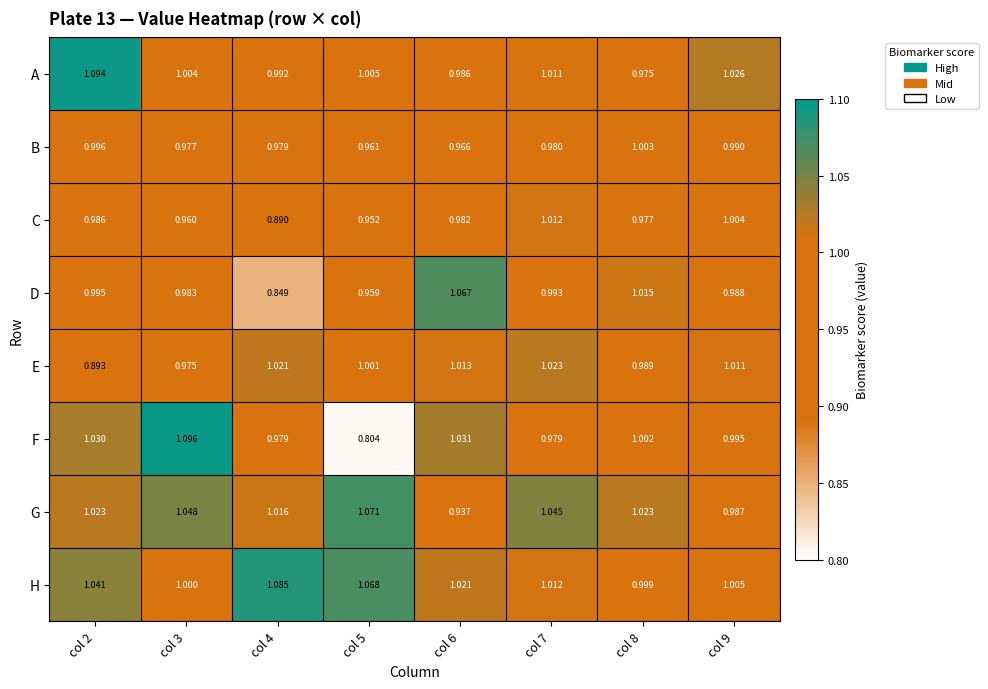

How many data points does each series have?

8